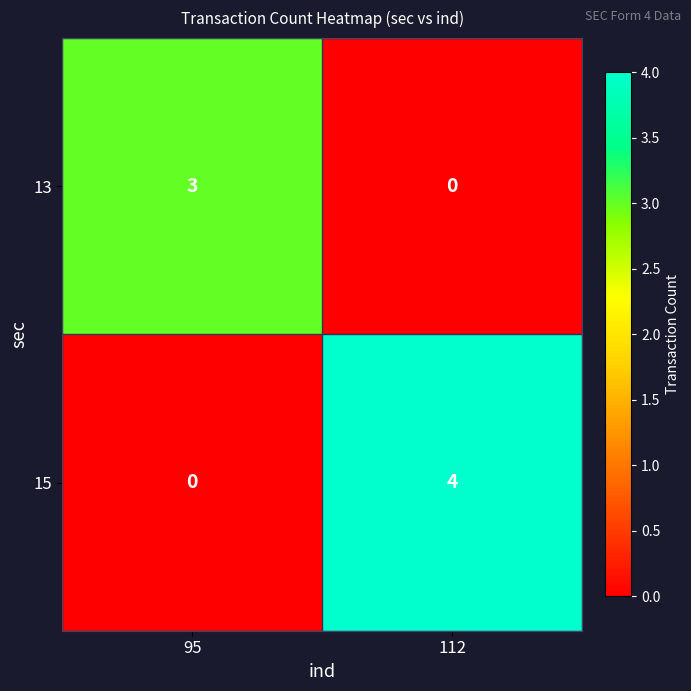

Rank the categories by 15 value from lowest to highest.

95, 112